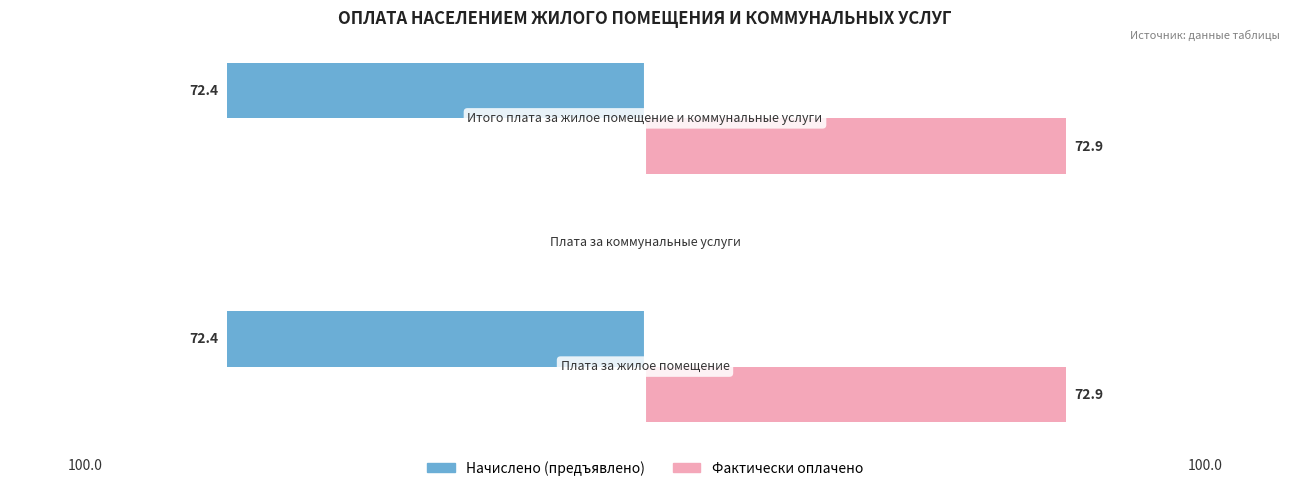

Which series has the largest total across all categories?

Фактически оплачено